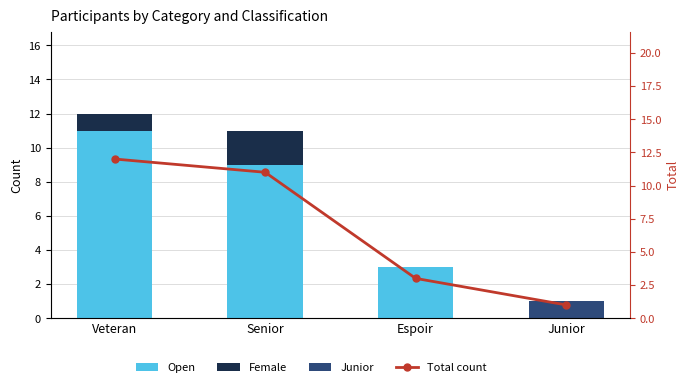

What is the total value across all series at Espoir?

6